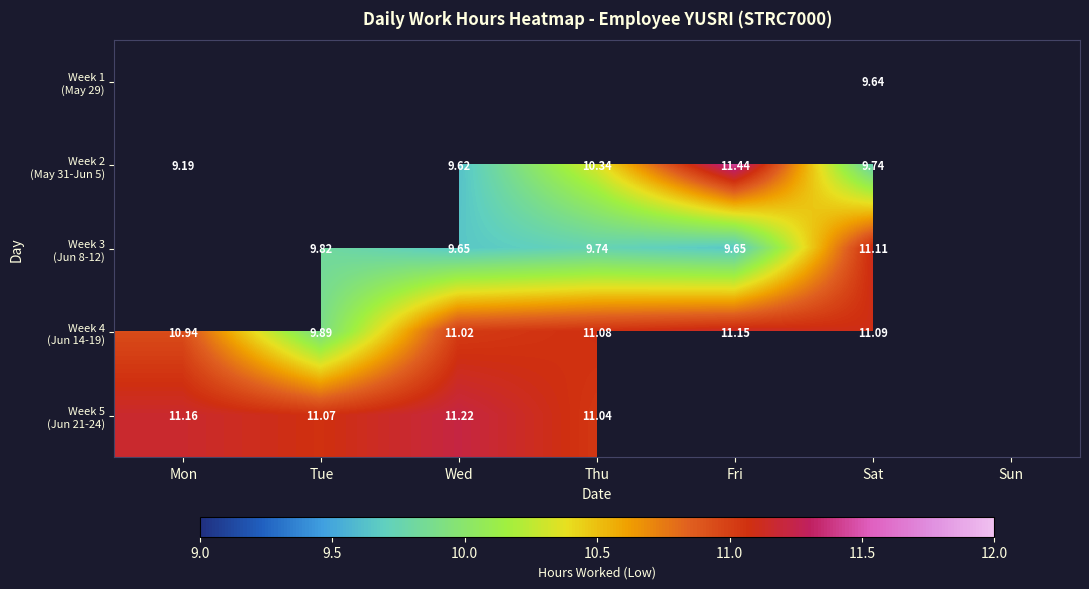

What is the sum of the Week 4 (Jun 14-19) values at Thu and Fri?

22.2